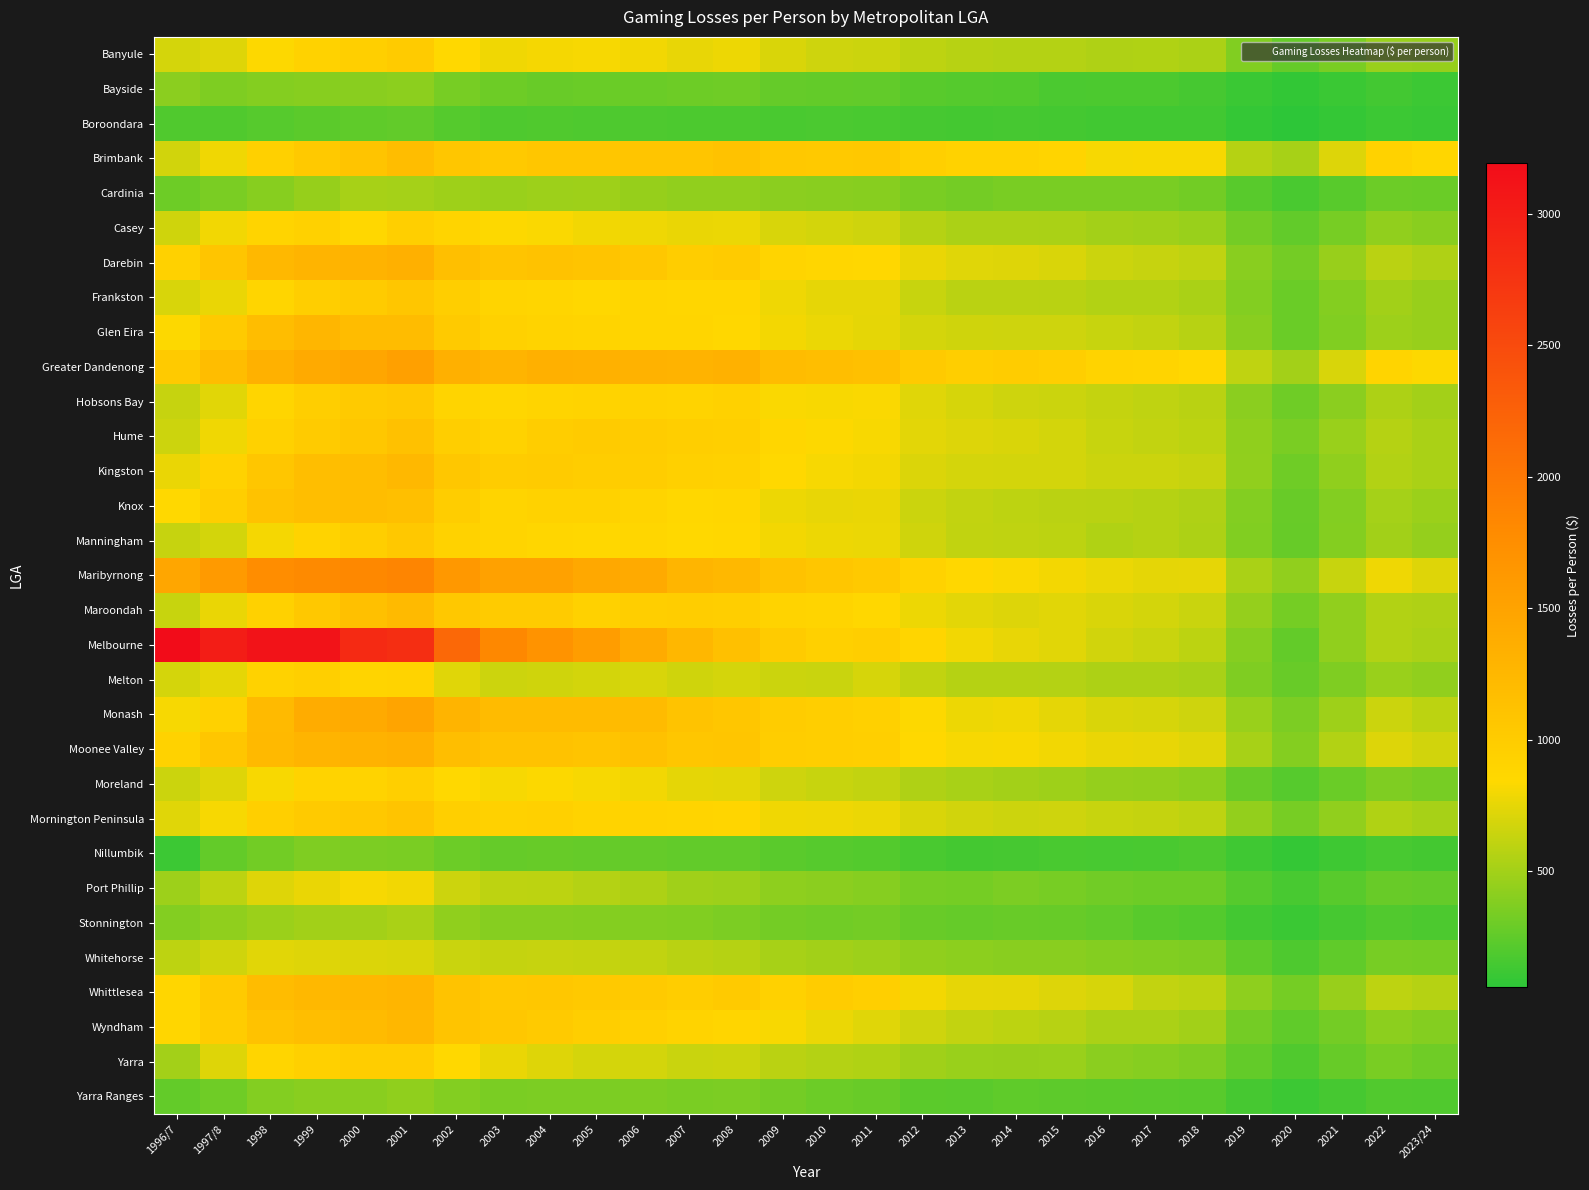

Reading right to left, what are all the values shown in this chart?

Banyule: 2023/24=452.4	2022=465.1	2021=343.3	2020=271.5	2019=377.3	2018=532.3	2017=551.4	2016=545.1	2015=564.4	2014=562.1	2013=577.9	2012=602.8	2011=647.9	2010=663.1	2009=703.9	2008=775.6	2007=757.9	2006=798.1	2005=812.0	2004=811.3	2003=790.9	2002=852.1	2001=1002.1	2000=962.2	1999=919.4	1998=838.1	1997/8=721.2	1996/7=684.0
Bayside: 2023/24=118.7	2022=140.8	2021=108.7	2020=80.2	2019=111.9	2018=156.7	2017=179.3	2016=178.5	2015=171.4	2014=204.8	2013=210.1	2012=220.1	2011=260.1	2010=265.1	2009=269.2	2008=307.9	2007=301.1	2006=290.5	2005=288.4	2004=283.2	2003=303.5	2002=337.9	2001=414.8	2000=406.4	1999=400.6	1998=387.1	1997/8=364.5	1996/7=409.4
Boroondara: 2023/24=107.7	2022=114.9	2021=84.6	2020=59.4	2019=88.3	2018=135.3	2017=137.6	2016=135.9	2015=145.6	2014=156.7	2013=148.8	2012=153.1	2011=166.5	2010=170.1	2009=166.2	2008=177.6	2007=175.9	2006=186.6	2005=187.3	2004=191.9	2003=186.7	2002=208.8	2001=255.4	2000=243.0	1999=232.7	1998=213.0	1997/8=190.8	1996/7=190.3
Brimbank: 2023/24=875.6	2022=926.8	2021=714.7	2020=514.0	2019=568.8	2018=821.8	2017=819.6	2016=812.9	2015=901.6	2014=917.9	2013=920.6	2012=956.8	2011=1048.2	2010=1029.5	2009=1049.6	2008=1122.9	2007=1084.2	2006=1080.8	2005=1070.6	2004=1067.7	2003=1036.5	2002=1067.8	2001=1183.1	2000=1098.9	1999=1027.7	1998=946.6	1997/8=793.1	1996/7=673.9
Cardinia: 2023/24=290.1	2022=294.9	2021=222.7	2020=165.4	2019=221.8	2018=319.9	2017=345.0	2016=345.4	2015=345.3	2014=341.0	2013=327.7	2012=345.3	2011=397.7	2010=403.4	2009=412.9	2008=433.3	2007=433.8	2006=456.1	2005=484.8	2004=476.4	2003=467.8	2002=484.8	2001=508.5	2000=513.2	1999=451.0	1998=399.8	1997/8=351.0	1996/7=298.3
Casey: 2023/24=404.1	2022=435.5	2021=339.8	2020=255.9	2019=323.6	2018=466.7	2017=489.5	2016=505.4	2015=529.5	2014=534.6	2013=531.7	2012=573.1	2011=663.9	2010=680.0	2009=698.2	2008=771.4	2007=768.1	2006=785.0	2005=797.7	2004=827.9	2003=838.4	2002=896.8	2001=963.4	2000=863.7	1999=930.9	1998=899.2	1997/8=798.3	1996/7=670.1
Darebin: 2023/24=543.1	2022=590.9	2021=462.6	2020=326.9	2019=405.3	2018=605.7	2017=629.2	2016=652.4	2015=706.8	2014=724.7	2013=731.0	2012=766.4	2011=860.9	2010=876.1	2009=897.9	2008=1002.8	2007=987.4	2006=1053.4	2005=1092.7	2004=1116.9	2003=1095.7	2002=1154.0	2001=1336.8	2000=1297.6	1999=1293.3	1998=1244.6	1997/8=1087.0	1996/7=936.3
Frankston: 2023/24=460.7	2022=497.0	2021=386.5	2020=289.1	2019=379.4	2018=526.8	2017=558.5	2016=557.8	2015=581.2	2014=588.6	2013=586.0	2012=634.8	2011=753.9	2010=756.2	2009=782.0	2008=878.3	2007=874.7	2006=887.9	2005=860.0	2004=885.3	2003=891.6	2002=965.3	2001=1063.0	2000=1013.0	1999=972.4	1998=885.1	1997/8=767.7	1996/7=700.4
Glen Eira: 2023/24=457.5	2022=481.4	2021=373.4	2020=288.0	2019=403.4	2018=579.0	2017=619.7	2016=638.1	2015=663.4	2014=659.9	2013=665.8	2012=688.7	2011=747.2	2010=774.4	2009=800.2	2008=865.2	2007=882.1	2006=880.9	2005=893.4	2004=915.6	2003=928.4	2002=1014.0	2001=1191.3	2000=1193.5	1999=1260.5	1998=1174.7	1997/8=1021.3	1996/7=837.0
Greater Dandenong: 2023/24=842.1	2022=894.2	2021=700.5	2020=503.0	2019=607.4	2018=862.0	2017=903.1	2016=915.6	2015=965.9	2014=990.4	2013=967.2	2012=1014.7	2011=1139.9	2010=1166.8	2009=1191.3	2008=1319.9	2007=1306.6	2006=1318.7	2005=1320.0	2004=1342.2	2003=1284.2	2002=1332.0	2001=1539.1	2000=1461.0	1999=1405.4	1998=1325.7	1997/8=1184.6	1996/7=1018.5
Hobsons Bay: 2023/24=500.7	2022=541.1	2021=413.3	2020=306.5	2019=413.8	2018=585.3	2017=606.8	2016=626.3	2015=650.6	2014=663.4	2013=691.6	2012=730.7	2011=830.2	2010=821.9	2009=828.2	2008=939.3	2007=905.0	2006=918.4	2005=914.1	2004=893.9	2003=870.0	2002=902.5	2001=1046.5	2000=1023.4	1999=976.9	1998=880.2	1997/8=734.9	1996/7=629.4
Hume: 2023/24=525.2	2022=569.3	2021=463.8	2020=348.1	2019=430.1	2018=597.4	2017=619.4	2016=634.5	2015=679.1	2014=706.8	2013=718.5	2012=742.6	2011=822.5	2010=838.3	2009=873.8	2008=959.3	2007=967.2	2006=1000.7	2005=1012.1	2004=989.0	2003=918.2	2002=965.2	2001=1126.2	2000=1061.8	1999=1011.7	1998=930.9	1997/8=788.3	1996/7=654.0
Kingston: 2023/24=527.1	2022=556.9	2021=429.1	2020=307.1	2019=437.7	2018=629.4	2017=651.5	2016=650.9	2015=679.9	2014=682.4	2013=684.6	2012=708.0	2011=804.0	2010=816.8	2009=847.7	2008=935.7	2007=942.5	2006=984.8	2005=988.0	2004=1004.6	2003=992.4	2002=1062.2	2001=1245.3	2000=1176.4	1999=1171.0	1998=1073.4	1997/8=920.2	1996/7=763.2
Knox: 2023/24=473.7	2022=508.8	2021=383.6	2020=283.8	2019=380.0	2018=543.4	2017=570.1	2016=582.5	2015=591.3	2014=601.1	2013=619.6	2012=649.7	2011=763.0	2010=758.2	2009=779.9	2008=867.7	2007=865.6	2006=896.1	2005=925.2	2004=925.3	2003=902.7	2002=983.6	2001=1155.2	2000=1173.8	1999=1164.7	1998=1113.1	1997/8=971.6	1996/7=852.0
Manningham: 2023/24=448.2	2022=494.4	2021=384.4	2020=274.8	2019=374.6	2018=538.9	2017=571.4	2016=549.6	2015=591.9	2014=608.9	2013=614.0	2012=669.2	2011=771.2	2010=780.5	2009=801.6	2008=861.1	2007=850.2	2006=878.8	2005=860.3	2004=875.6	2003=896.1	2002=922.2	2001=1041.3	2000=970.1	1999=905.5	1998=807.2	1997/8=680.5	1996/7=631.9
Maribyrnong: 2023/24=722.0	2022=782.5	2021=635.4	2020=437.1	2019=528.2	2018=751.9	2017=747.5	2016=771.7	2015=803.8	2014=827.5	2013=864.7	2012=921.4	2011=1029.0	2010=1073.3	2009=1122.5	2008=1242.6	2007=1282.3	2006=1414.8	2005=1437.8	2004=1524.1	2003=1527.5	2002=1631.6	2001=1856.8	2000=1822.3	1999=1806.2	1998=1763.8	1997/8=1608.6	1996/7=1464.9
Maroondah: 2023/24=544.7	2022=557.8	2021=433.2	2020=328.7	2019=445.9	2018=642.1	2017=683.0	2016=706.1	2015=733.3	2014=714.4	2013=741.0	2012=776.0	2011=857.8	2010=898.3	2009=915.2	2008=976.1	2007=980.7	2006=966.4	2005=939.9	2004=1012.4	2003=1006.0	2002=1045.5	2001=1209.8	2000=1140.4	1999=1048.3	1998=939.2	1997/8=766.6	1996/7=639.1
Melbourne: 2023/24=536.3	2022=558.2	2021=435.4	2020=262.6	2019=395.4	2018=595.6	2017=641.9	2016=676.7	2015=733.5	2014=758.5	2013=795.1	2012=884.3	2011=966.9	2010=950.3	2009=1004.2	2008=1142.1	2007=1257.6	2006=1402.8	2005=1565.8	2004=1688.3	2003=1822.6	2002=2170.3	2001=2819.4	2000=2865.2	1999=3111.6	1998=3106.7	1997/8=3001.4	1996/7=3191.9
Melton: 2023/24=438.1	2022=465.2	2021=369.3	2020=283.8	2019=365.6	2018=519.2	2017=540.5	2016=538.0	2015=565.4	2014=571.9	2013=571.0	2012=610.1	2011=691.7	2010=644.3	2009=647.8	2008=685.5	2007=670.0	2006=697.4	2005=681.4	2004=667.1	2003=656.6	2002=728.0	2001=908.7	2000=902.5	1999=961.8	1998=917.5	1997/8=746.4	1996/7=685.8
Monash: 2023/24=596.5	2022=651.0	2021=481.7	2020=353.5	2019=464.0	2018=660.8	2017=691.3	2016=706.0	2015=749.0	2014=792.8	2013=778.3	2012=842.4	2011=951.0	2010=969.0	2009=993.9	2008=1066.9	2007=1109.8	2006=1201.0	2005=1209.6	2004=1204.0	2003=1202.8	2002=1285.9	2001=1484.0	2000=1406.4	1999=1390.1	1998=1220.9	1997/8=929.1	1996/7=812.0
Moonee Valley: 2023/24=675.4	2022=717.4	2021=556.2	2020=385.3	2019=515.8	2018=728.7	2017=762.1	2016=767.4	2015=797.9	2014=819.3	2013=816.0	2012=848.1	2011=957.4	2010=965.9	2009=986.3	2008=1080.7	2007=1067.2	2006=1133.2	2005=1098.5	2004=1112.4	2003=1123.5	2002=1168.7	2001=1343.6	2000=1310.7	1999=1293.5	1998=1231.1	1997/8=1065.9	1996/7=925.0
Moreland: 2023/24=339.0	2022=367.9	2021=291.6	2020=213.6	2019=284.6	2018=420.0	2017=441.0	2016=446.5	2015=482.3	2014=500.3	2013=519.1	2012=547.2	2011=622.1	2010=636.1	2009=663.8	2008=741.5	2007=750.6	2006=794.9	2005=814.1	2004=836.0	2003=815.3	2002=849.1	2001=955.4	2000=915.0	1999=904.4	1998=820.6	1997/8=722.3	1996/7=651.6
Mornington Peninsula: 2023/24=515.8	2022=551.8	2021=433.2	2020=339.6	2019=439.7	2018=603.4	2017=623.5	2016=640.0	2015=662.6	2014=656.9	2013=671.9	2012=702.0	2011=771.9	2010=781.6	2009=792.8	2008=889.1	2007=894.2	2006=904.4	2005=913.2	2004=944.5	2003=937.1	2002=964.1	2001=1088.7	2000=1040.2	1999=1018.1	1998=953.5	1997/8=813.7	1996/7=730.1
Nillumbik: 2023/24=148.1	2022=157.8	2021=123.9	2020=87.1	2019=131.7	2018=182.1	2017=169.3	2016=161.0	2015=164.8	2014=152.8	2013=150.5	2012=166.3	2011=204.5	2010=216.5	2009=228.6	2008=258.9	2007=258.2	2006=273.2	2005=269.0	2004=276.8	2003=269.3	2002=295.7	2001=347.8	2000=353.6	1999=370.4	1998=321.3	1997/8=262.0	1996/7=117.5
Port Phillip: 2023/24=268.9	2022=283.8	2021=221.1	2020=162.2	2019=217.1	2018=301.3	2017=302.2	2016=315.5	2015=336.4	2014=356.8	2013=334.6	2012=334.7	2011=390.9	2010=413.4	2009=424.9	2008=475.8	2007=490.6	2006=541.2	2005=562.3	2004=596.3	2003=599.2	2002=653.7	2001=797.9	2000=814.6	1999=765.8	1998=721.0	1997/8=592.6	1996/7=477.8
Stonnington: 2023/24=177.9	2022=197.8	2021=157.1	2020=109.6	2019=140.1	2018=205.0	2017=222.9	2016=257.3	2015=275.1	2014=279.8	2013=271.8	2012=284.6	2011=327.9	2010=315.4	2009=327.3	2008=358.7	2007=372.6	2006=382.5	2005=388.7	2004=391.8	2003=390.4	2002=430.0	2001=525.6	2000=505.3	1999=497.0	1998=469.9	1997/8=432.2	1996/7=383.5
Whitehorse: 2023/24=334.0	2022=337.0	2021=253.4	2020=184.9	2019=245.4	2018=359.5	2017=376.2	2016=387.7	2015=405.3	2014=404.7	2013=418.3	2012=428.7	2011=481.4	2010=496.3	2009=517.8	2008=567.2	2007=580.1	2006=613.6	2005=624.7	2004=633.2	2003=623.7	2002=645.8	2001=705.7	2000=708.1	1999=722.6	1998=732.4	1997/8=670.1	1996/7=602.5
Whittlesea: 2023/24=567.4	2022=602.6	2021=461.6	2020=330.5	2019=425.0	2018=595.8	2017=617.3	2016=691.5	2015=719.7	2014=748.3	2013=753.0	2012=800.5	2011=956.6	2010=1000.8	2009=939.8	2008=1018.9	2007=986.4	2006=1019.4	2005=1033.4	2004=1061.0	2003=1043.7	2002=1100.0	2001=1279.9	2000=1252.2	1999=1235.7	1998=1185.2	1997/8=1018.4	1996/7=872.6
Wyndham: 2023/24=386.4	2022=418.5	2021=323.5	2020=253.0	2019=327.2	2018=498.5	2017=532.0	2016=534.4	2015=577.6	2014=595.0	2013=619.3	2012=660.4	2011=732.1	2010=772.7	2009=823.9	2008=880.8	2007=905.0	2006=950.6	2005=976.0	2004=1017.3	2003=1054.5	2002=1093.1	2001=1248.3	2000=1202.8	1999=1170.1	1998=1113.0	1997/8=992.2	1996/7=878.0
Yarra: 2023/24=306.2	2022=341.2	2021=275.6	2020=193.6	2019=261.9	2018=368.6	2017=393.7	2016=411.3	2015=465.1	2014=458.7	2013=467.0	2012=491.8	2011=549.0	2010=566.6	2009=589.7	2008=651.6	2007=645.6	2006=678.8	2005=686.5	2004=724.9	2003=769.1	2002=848.1	2001=977.7	2000=980.2	1999=950.7	1998=885.4	1997/8=722.0	1996/7=505.4
Yarra Ranges: 2023/24=192.8	2022=199.4	2021=152.1	2020=115.1	2019=155.4	2018=221.8	2017=227.2	2016=231.6	2015=238.9	2014=244.6	2013=230.6	2012=234.1	2011=284.2	2010=294.4	2009=325.7	2008=353.3	2007=350.8	2006=362.8	2005=357.1	2004=357.7	2003=351.0	2002=379.2	2001=431.6	2000=407.7	1999=407.0	1998=377.5	1997/8=305.9	1996/7=264.1